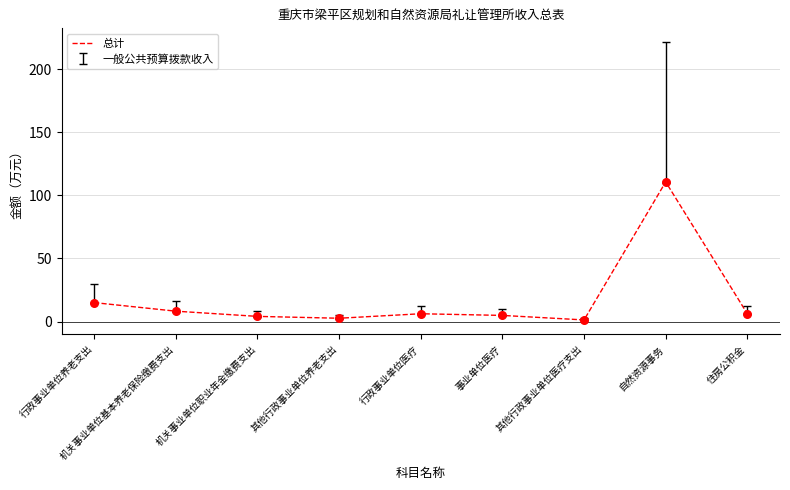

Which has a higher value, 行政事业单位医疗 or 自然资源事务?

自然资源事务